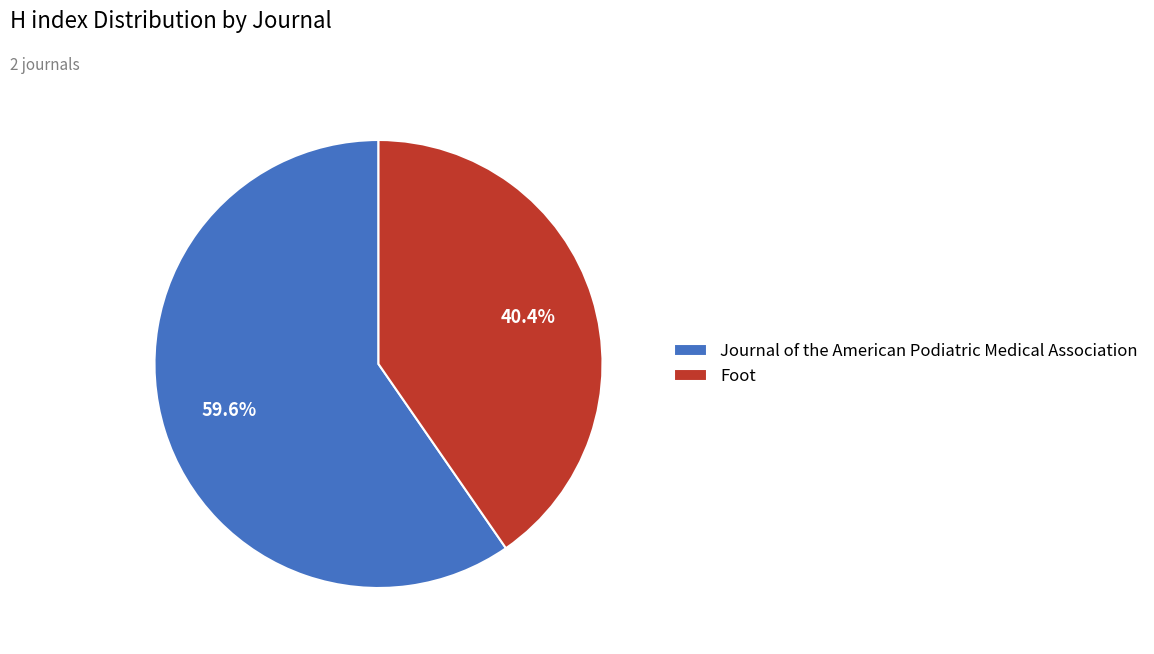

To the nearest percent, what portion does Journal of the American Podiatric Medical Association represent?

60%